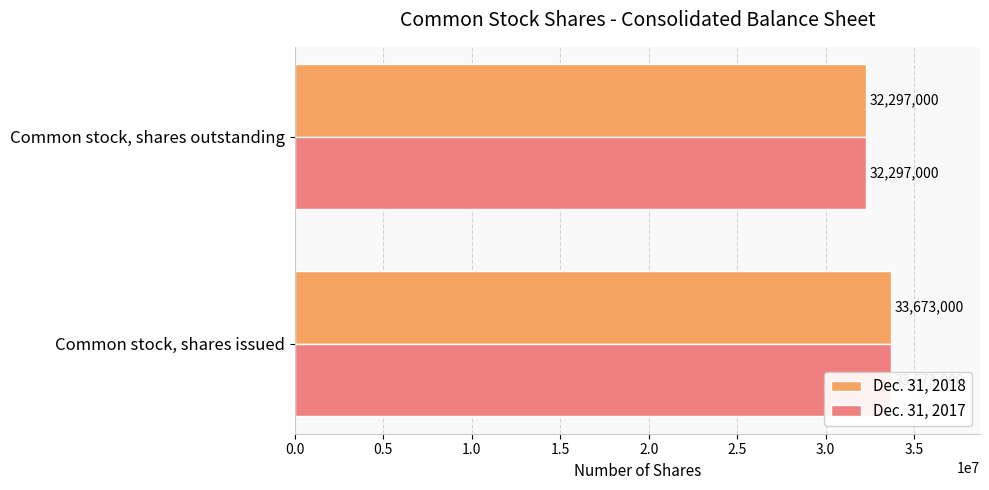

What is the sum of all Dec. 31, 2017 values?

65970000